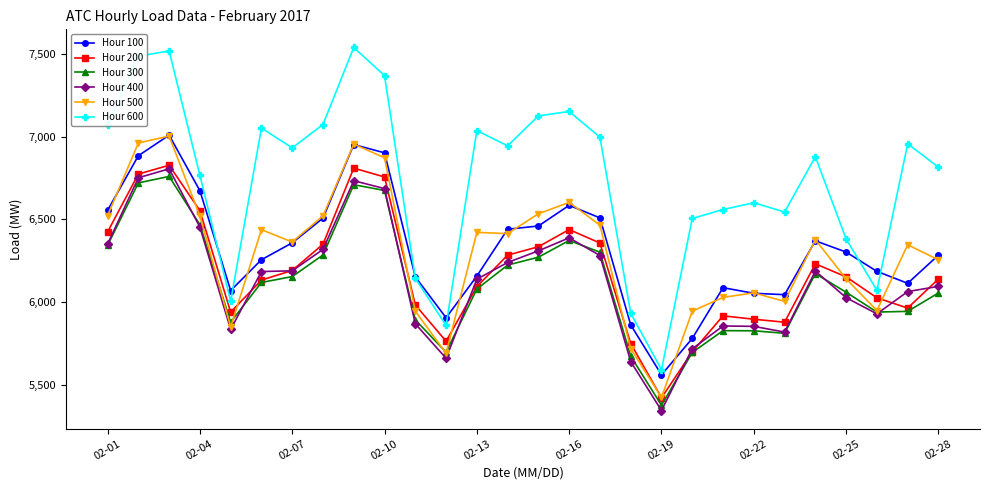

How many categories are shown in the chart?

28